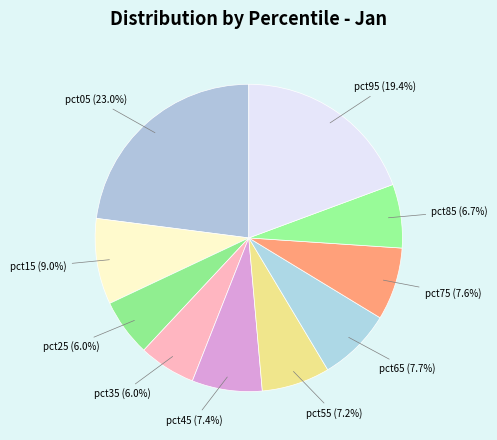

True or false: pct55 accounts for 1% of the total.

False